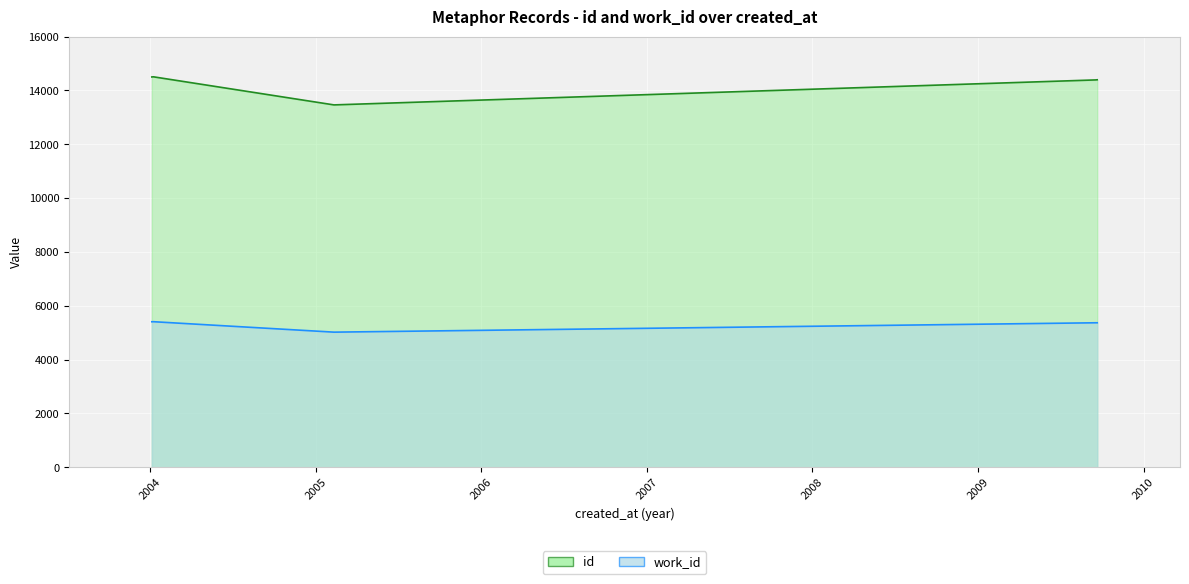

Is it true that work_id equals 5366 at 2009-09-14?

True